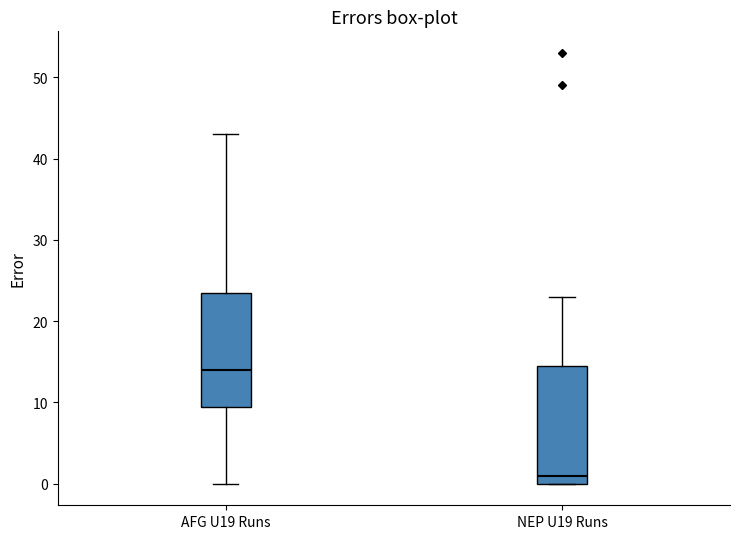

Which box's median line is the lowest?

NEP U19 Runs